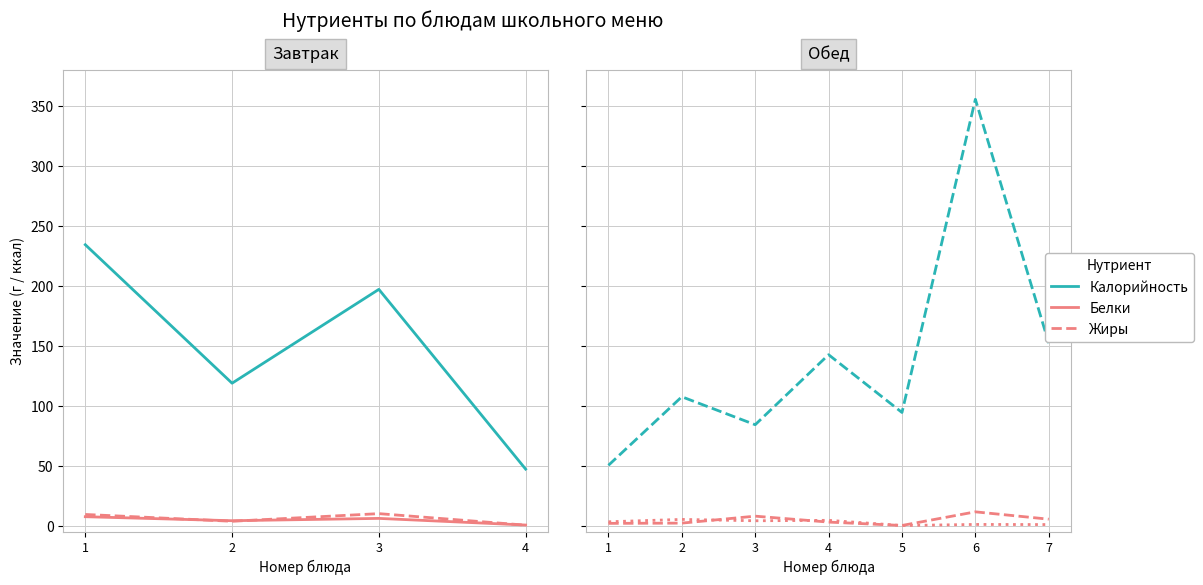

True or false: Белки and Калорийность cross at least once.

False